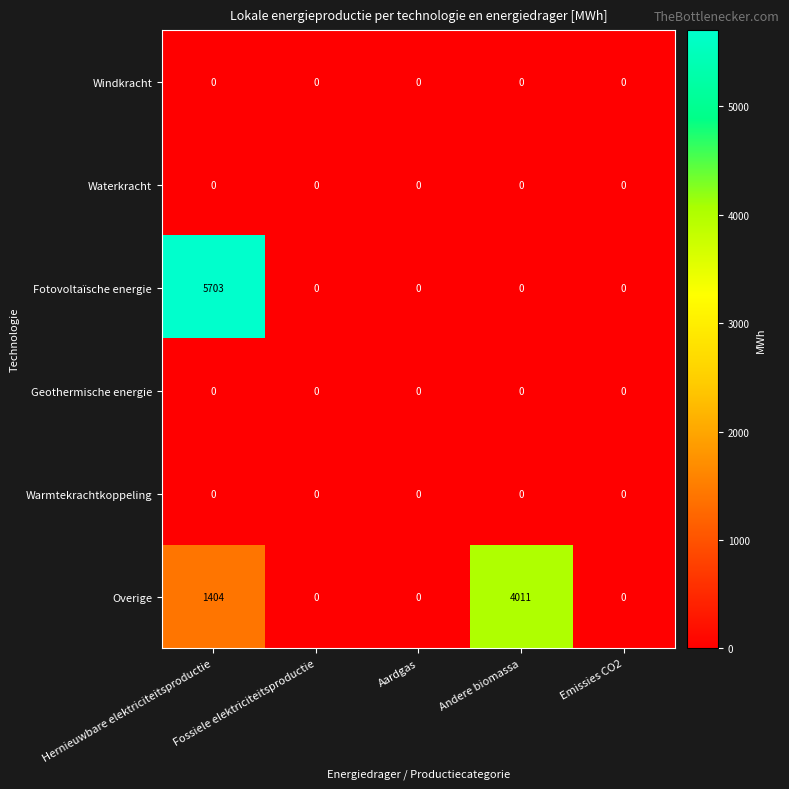

Is it true that Fotovoltaïsche energie equals 2874 at Emissies CO2?

False